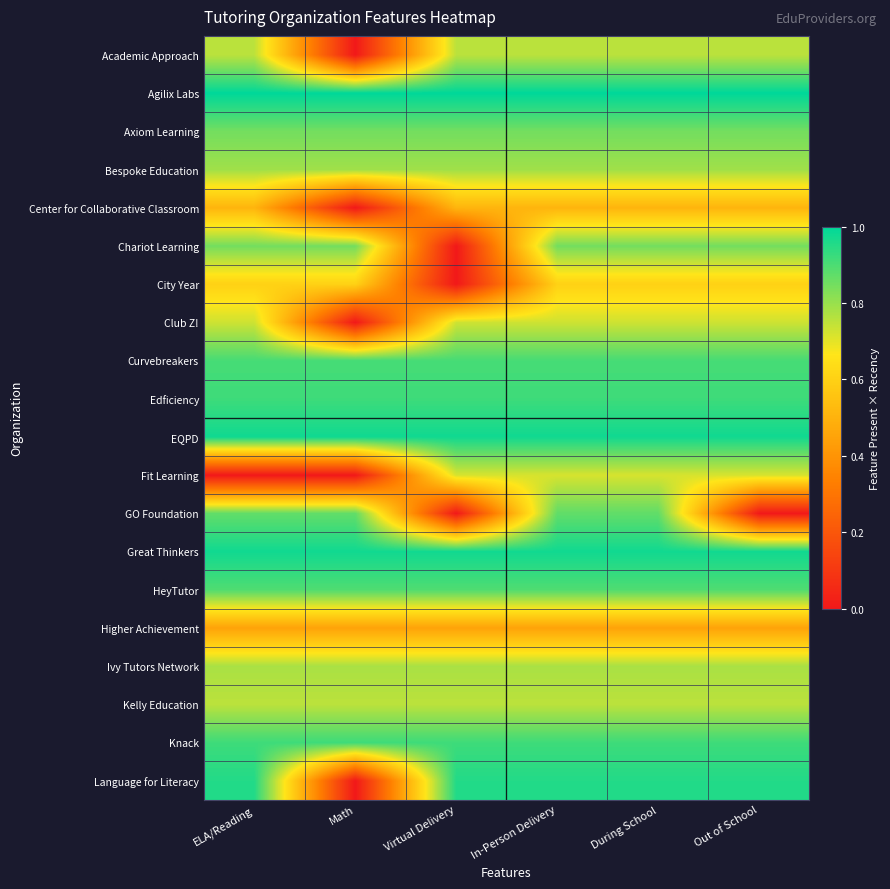

Reading right to left, what are all the values shown in this chart?

Academic Approach: Out of School=0.8	During School=0.8	In-Person Delivery=0.8	Virtual Delivery=0.8	Math=0.0	ELA/Reading=0.8
Agilix Labs: Out of School=1.0	During School=1.0	In-Person Delivery=1.0	Virtual Delivery=1.0	Math=1.0	ELA/Reading=1.0
Axiom Learning: Out of School=0.8	During School=0.8	In-Person Delivery=0.8	Virtual Delivery=0.8	Math=0.8	ELA/Reading=0.8
Bespoke Education: Out of School=0.8	During School=0.8	In-Person Delivery=0.8	Virtual Delivery=0.8	Math=0.8	ELA/Reading=0.8
Center for Collaborative Classroom: Out of School=0.5	During School=0.5	In-Person Delivery=0.5	Virtual Delivery=0.5	Math=0.0	ELA/Reading=0.5
Chariot Learning: Out of School=0.8	During School=0.8	In-Person Delivery=0.8	Virtual Delivery=0.0	Math=0.8	ELA/Reading=0.8
City Year: Out of School=0.6	During School=0.6	In-Person Delivery=0.6	Virtual Delivery=0.0	Math=0.6	ELA/Reading=0.6
Club Z!: Out of School=0.7	During School=0.7	In-Person Delivery=0.7	Virtual Delivery=0.7	Math=0.0	ELA/Reading=0.7
Curvebreakers: Out of School=0.9	During School=0.9	In-Person Delivery=0.9	Virtual Delivery=0.9	Math=0.9	ELA/Reading=0.9
Edficiency: Out of School=0.9	During School=0.9	In-Person Delivery=0.9	Virtual Delivery=0.9	Math=0.9	ELA/Reading=0.9
EQPD: Out of School=1.0	During School=1.0	In-Person Delivery=1.0	Virtual Delivery=1.0	Math=1.0	ELA/Reading=1.0
Fit Learning: Out of School=0.7	During School=0.7	In-Person Delivery=0.7	Virtual Delivery=0.7	Math=0.0	ELA/Reading=0.0
GO Foundation: Out of School=0.0	During School=0.9	In-Person Delivery=0.9	Virtual Delivery=0.0	Math=0.9	ELA/Reading=0.9
Great Thinkers: Out of School=1.0	During School=1.0	In-Person Delivery=1.0	Virtual Delivery=1.0	Math=1.0	ELA/Reading=1.0
HeyTutor: Out of School=0.9	During School=0.9	In-Person Delivery=0.9	Virtual Delivery=0.9	Math=0.9	ELA/Reading=0.9
Higher Achievement: Out of School=0.5	During School=0.5	In-Person Delivery=0.5	Virtual Delivery=0.5	Math=0.5	ELA/Reading=0.5
Ivy Tutors Network: Out of School=0.8	During School=0.8	In-Person Delivery=0.8	Virtual Delivery=0.8	Math=0.8	ELA/Reading=0.8
Kelly Education: Out of School=0.8	During School=0.8	In-Person Delivery=0.8	Virtual Delivery=0.8	Math=0.8	ELA/Reading=0.8
Knack: Out of School=0.9	During School=0.9	In-Person Delivery=0.9	Virtual Delivery=0.9	Math=0.9	ELA/Reading=0.9
Language for Literacy: Out of School=1.0	During School=1.0	In-Person Delivery=1.0	Virtual Delivery=1.0	Math=0.0	ELA/Reading=1.0